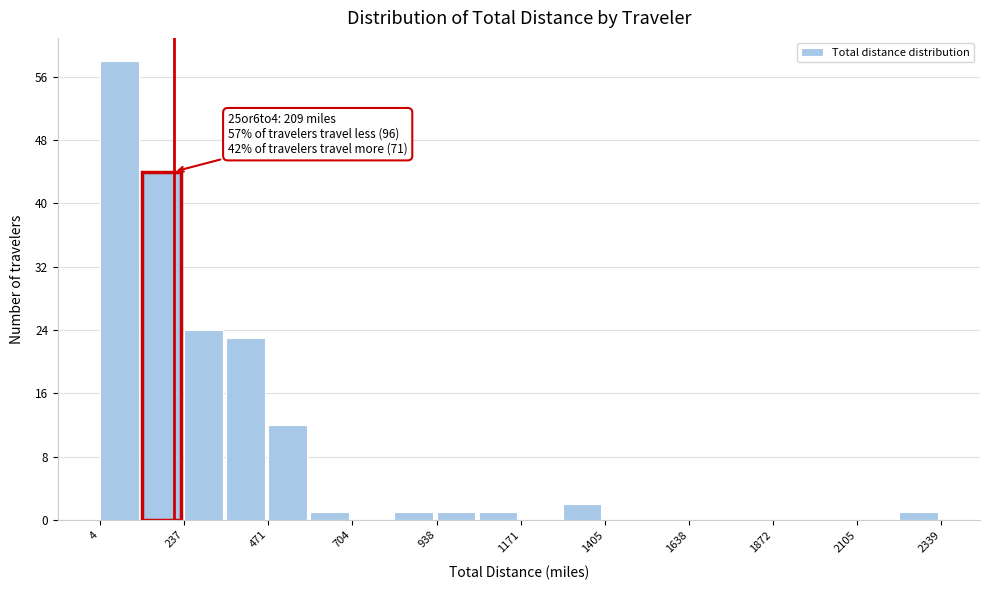

Read against the x-axis, roughly where is the centre of the tallest bar?

50